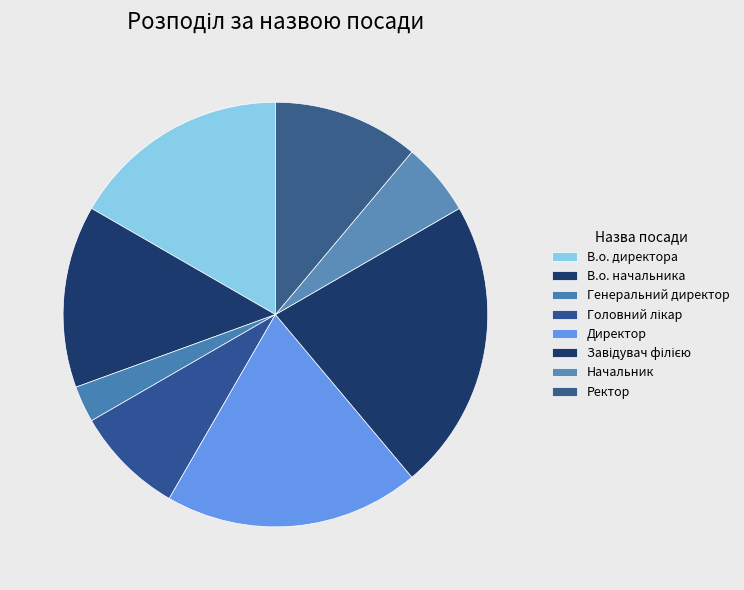

Count the number of slices in the pie.

8